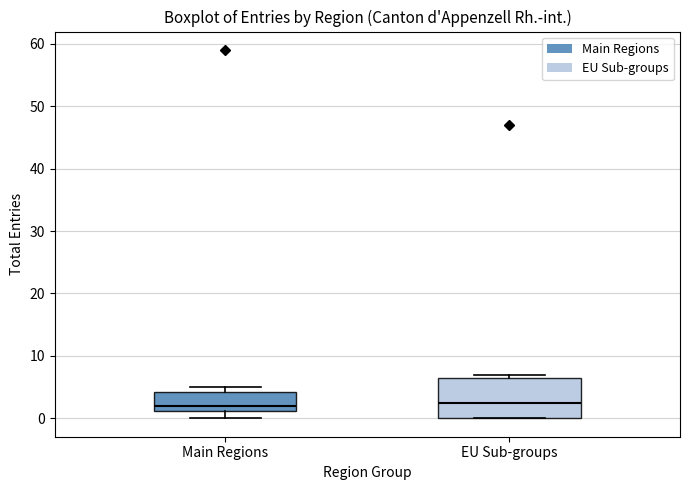

Where is the upper edge of the box for EU Sub-groups on the y-axis? The values are not printed on the chart, so give them approximately, as read against the axis.

7